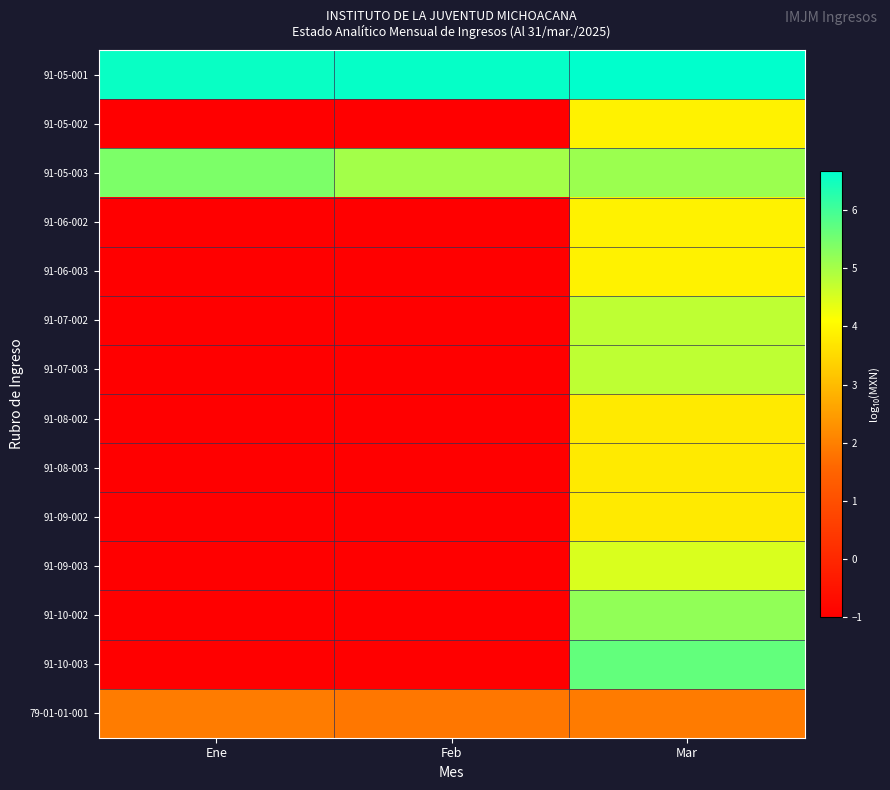

List the series in order of their peak value, highest first.

91-05-001, 91-10-003, 91-05-003, 91-10-002, 91-07-002, 91-07-003, 91-09-003, 91-05-002, 91-06-002, 91-06-003, 91-08-002, 91-08-003, 91-09-002, 79-01-01-001